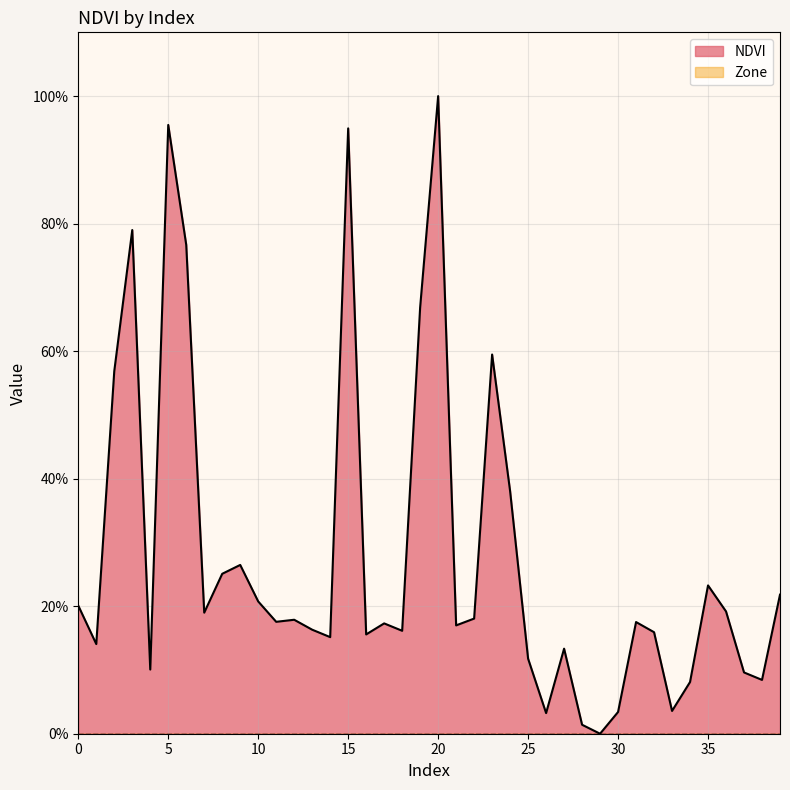

How many interior local valleys (lower than both neighbors) does the data have?

12